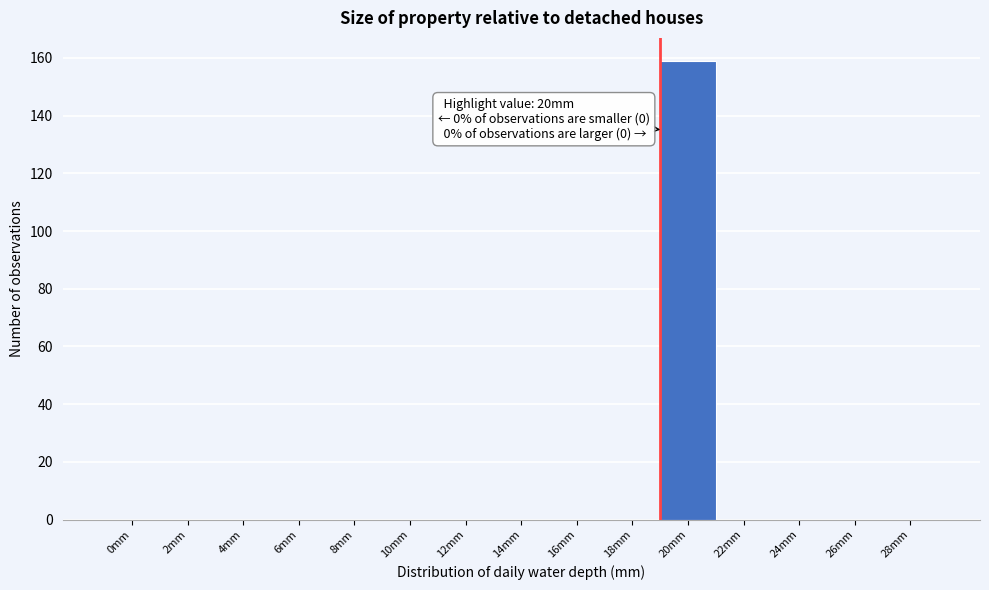

Reading right to left, extract all data points from this chart.

28mm=0	26mm=0	24mm=0	22mm=0	20mm=159	18mm=0	16mm=0	14mm=0	12mm=0	10mm=0	8mm=0	6mm=0	4mm=0	2mm=0	0mm=0